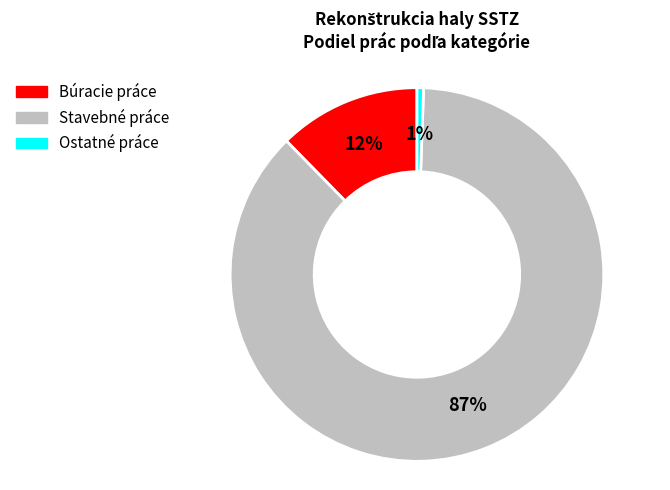

To the nearest percent, what is the average slice percentage?

33%